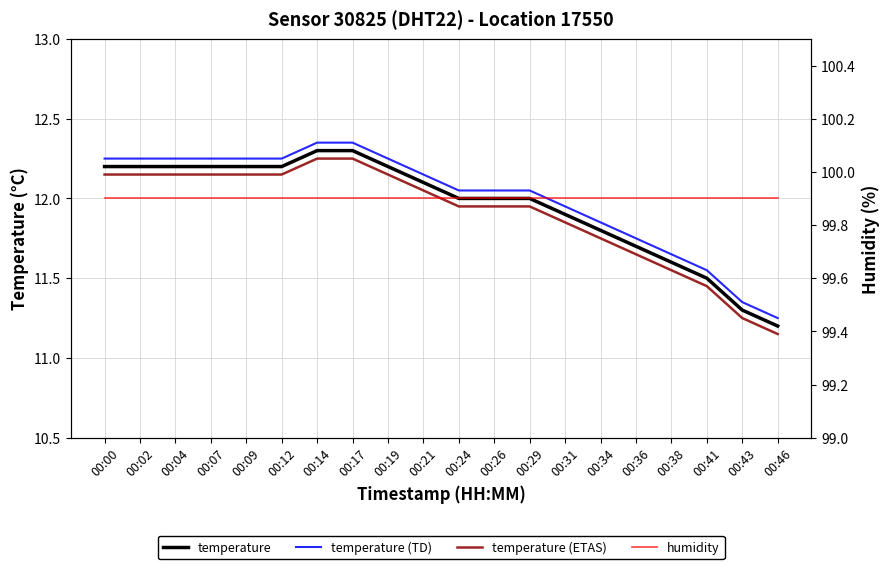

What is the difference between the highest and lowest values at 00:41?

88.5